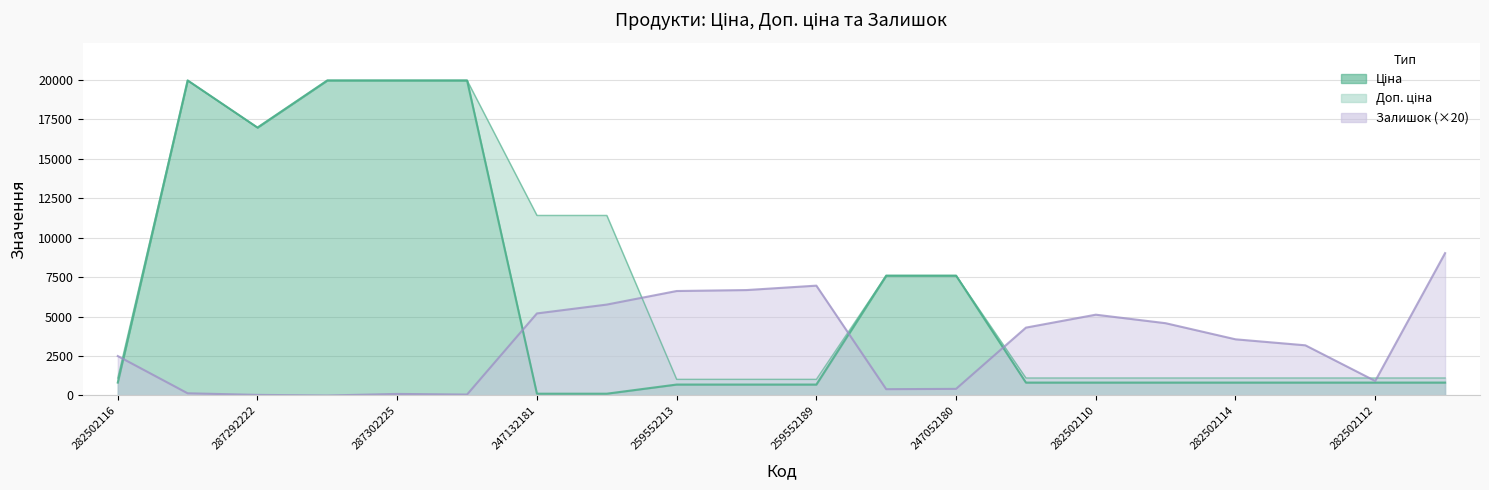

Where is the first local minimum for Залишок?

287302226